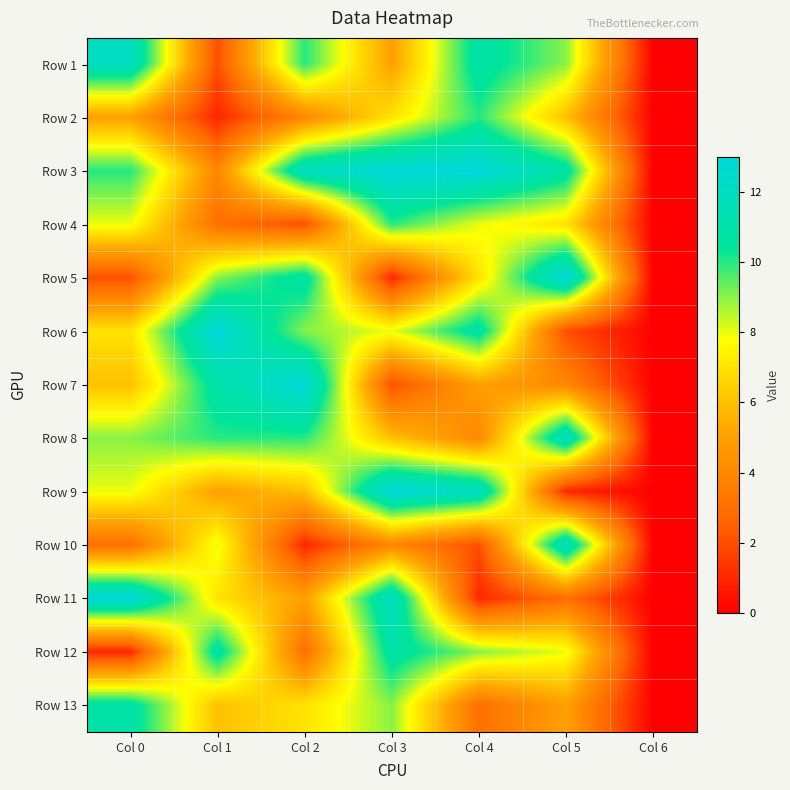

Reading right to left, extract all data points from this chart.

Row 1: Col 6=0	Col 5=9	Col 4=11	Col 3=5	Col 2=10	Col 1=2	Col 0=12
Row 2: Col 6=0	Col 5=6	Col 4=10	Col 3=7	Col 2=4	Col 1=1	Col 0=5
Row 3: Col 6=0	Col 5=11	Col 4=13	Col 3=13	Col 2=12	Col 1=4	Col 0=10
Row 4: Col 6=0	Col 5=7	Col 4=8	Col 3=10	Col 2=2	Col 1=3	Col 0=8
Row 5: Col 6=0	Col 5=13	Col 4=7	Col 3=1	Col 2=11	Col 1=9	Col 0=2
Row 6: Col 6=0	Col 5=2	Col 4=11	Col 3=8	Col 2=9	Col 1=13	Col 0=7
Row 7: Col 6=0	Col 5=4	Col 4=5	Col 3=2	Col 2=13	Col 1=11	Col 0=6
Row 8: Col 6=0	Col 5=12	Col 4=4	Col 3=6	Col 2=10	Col 1=10	Col 0=9
Row 9: Col 6=0	Col 5=1	Col 4=12	Col 3=13	Col 2=6	Col 1=5	Col 0=8
Row 10: Col 6=0	Col 5=12	Col 4=2	Col 3=4	Col 2=1	Col 1=8	Col 0=3
Row 11: Col 6=0	Col 5=3	Col 4=1	Col 3=12	Col 2=5	Col 1=7	Col 0=13
Row 12: Col 6=0	Col 5=8	Col 4=9	Col 3=11	Col 2=3	Col 1=11	Col 0=1
Row 13: Col 6=0	Col 5=5	Col 4=3	Col 3=9	Col 2=7	Col 1=6	Col 0=11